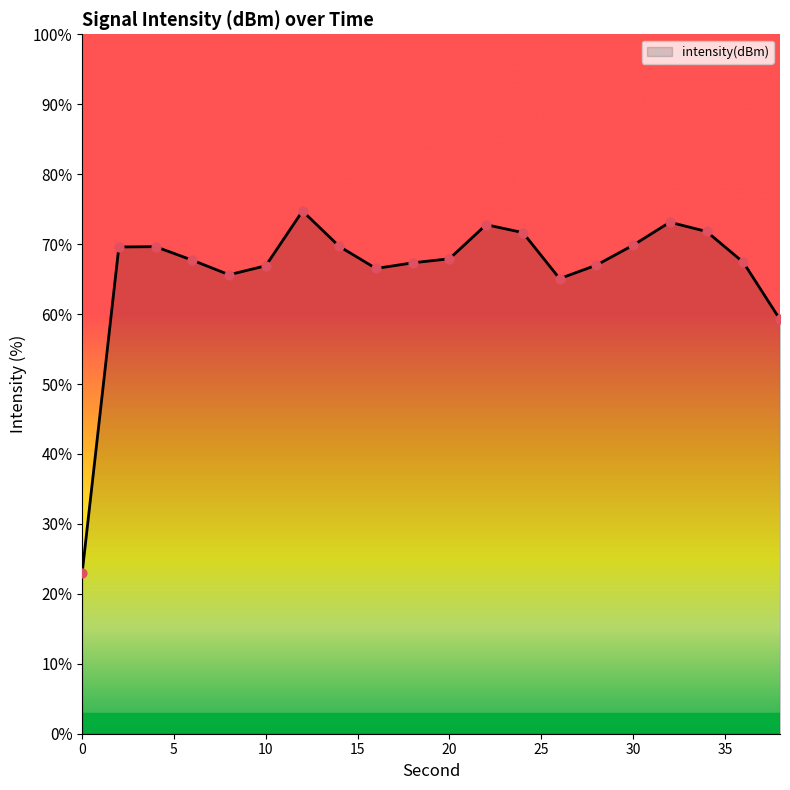

What is the maximum value shown in the chart?

74.7